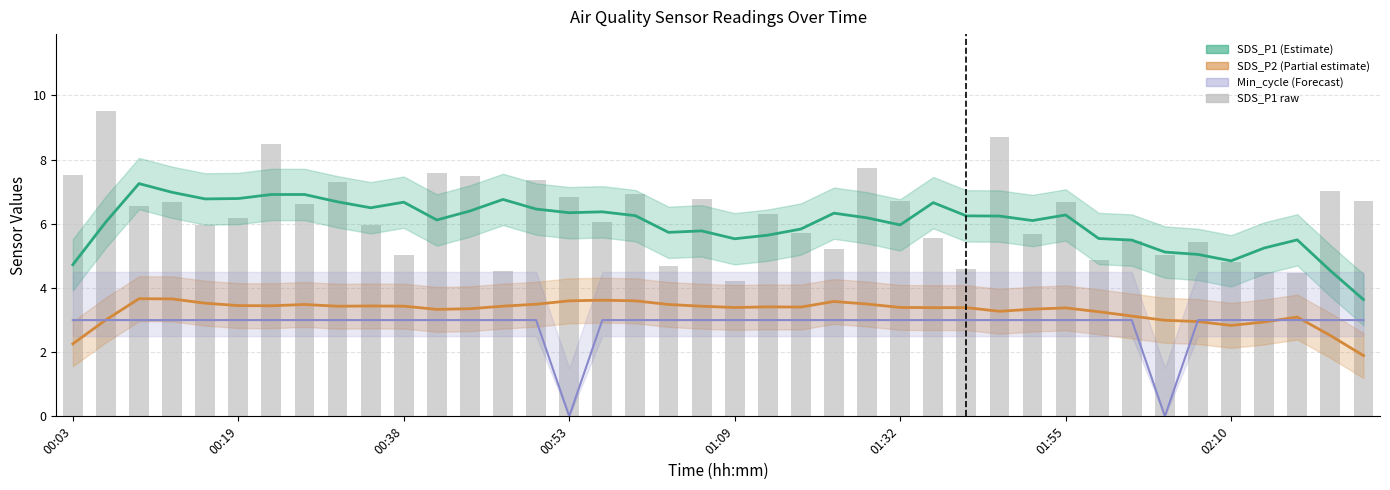

At which label does SDS_P1 first exceed 6?

00:19